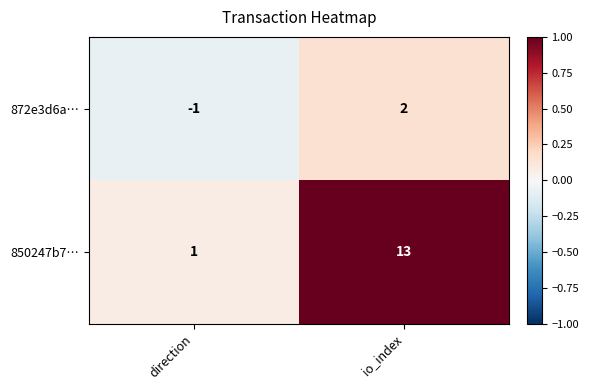

At which category does the chart reach its minimum across all series?

direction